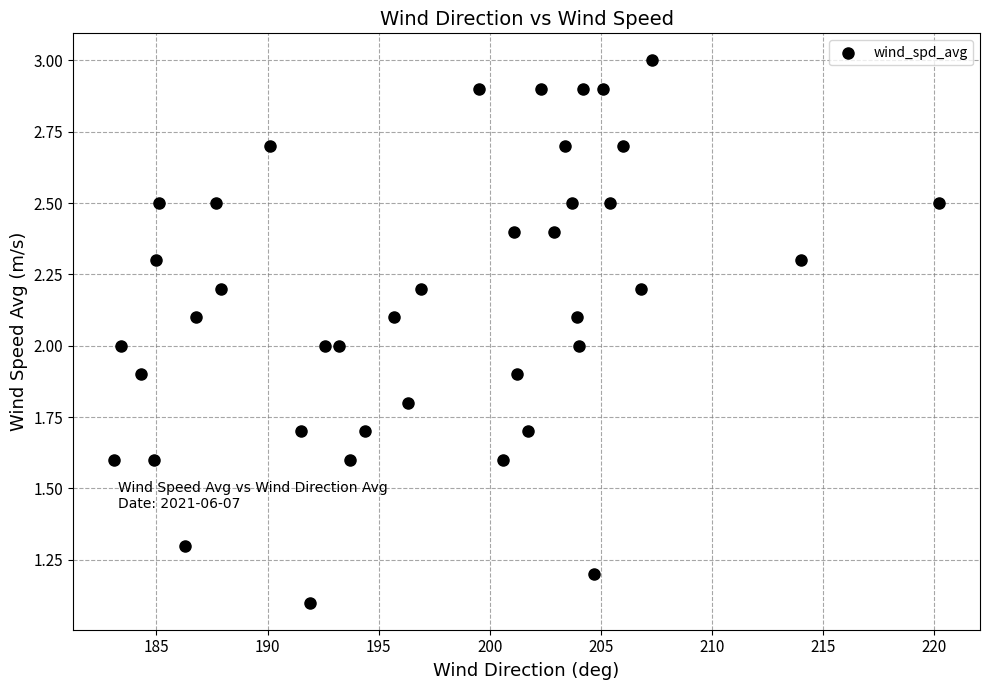

What is the range of X values (max minus min)?

37.1